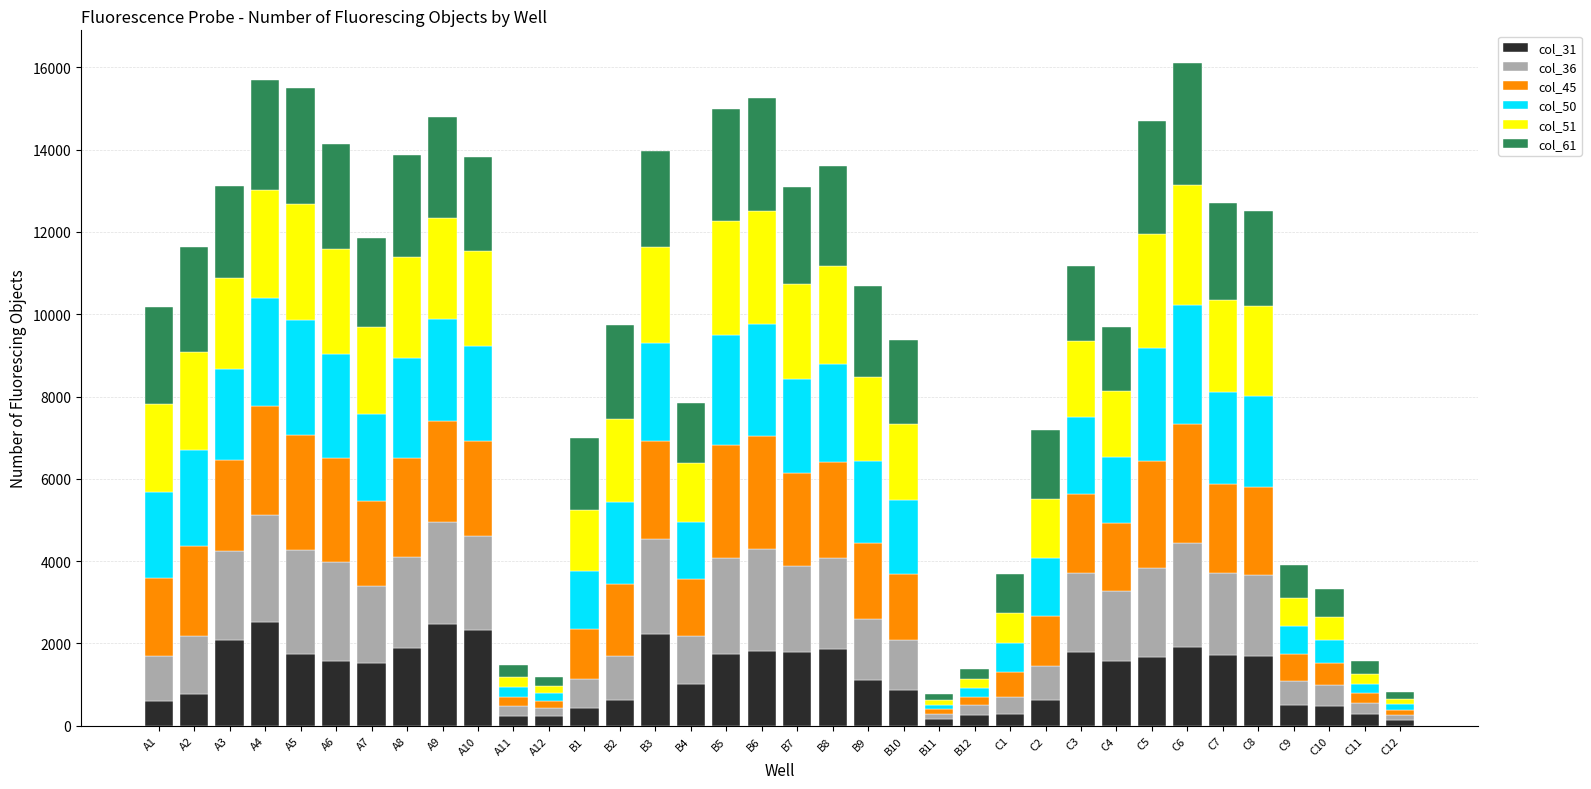

Is it true that col_51 equals 1609 at C4?

True